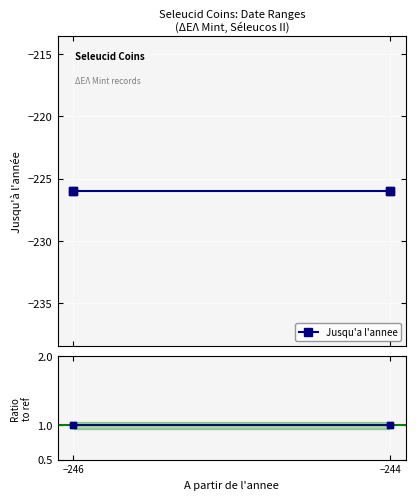

At which category is the sum across all series the highest?

−246